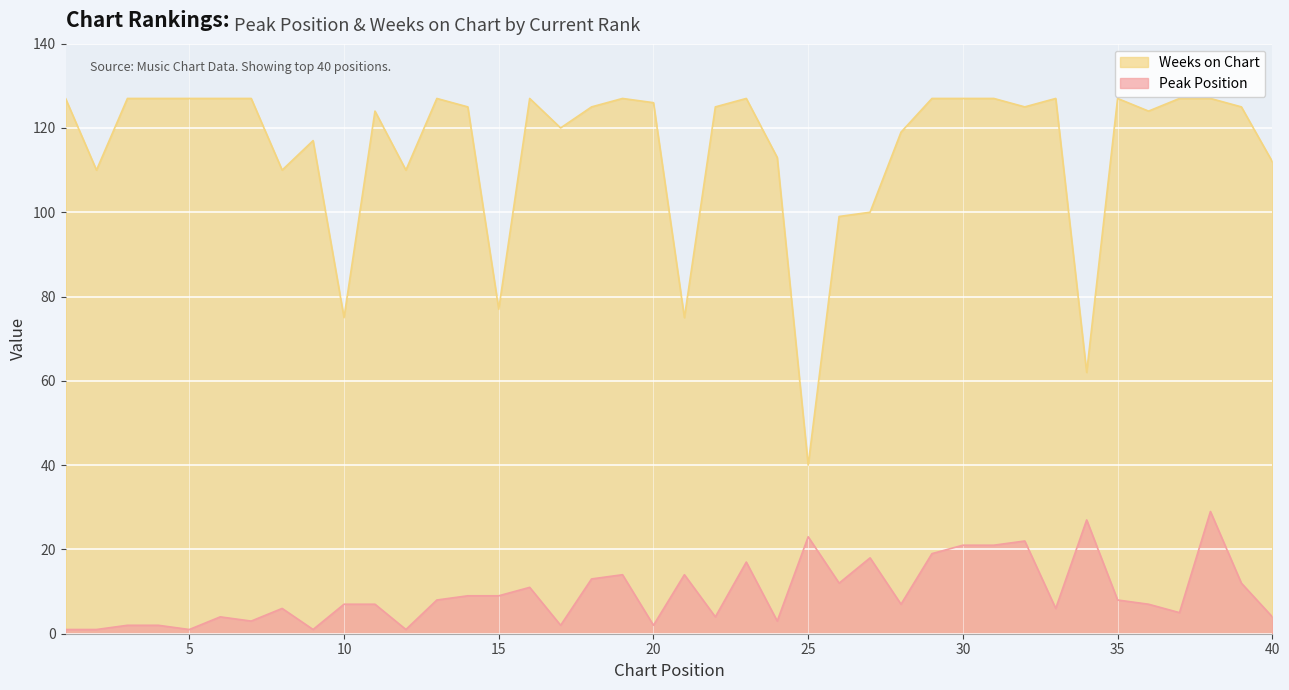

Reading left to right, list all the values displayed in this chart.

Peak Position: 1	1	2	2	1	4	3	6	1	7	7	1	8	9	9	11	2	13	14	2	14	4	17	3	23	12	18	7	19	21	21	22	6	27	8	7	5	29	12	4
Weeks on Chart: 127	110	127	127	127	127	127	110	117	75	124	110	127	125	77	127	120	125	127	126	75	125	127	113	40	99	100	119	127	127	127	125	127	62	127	124	127	127	125	112